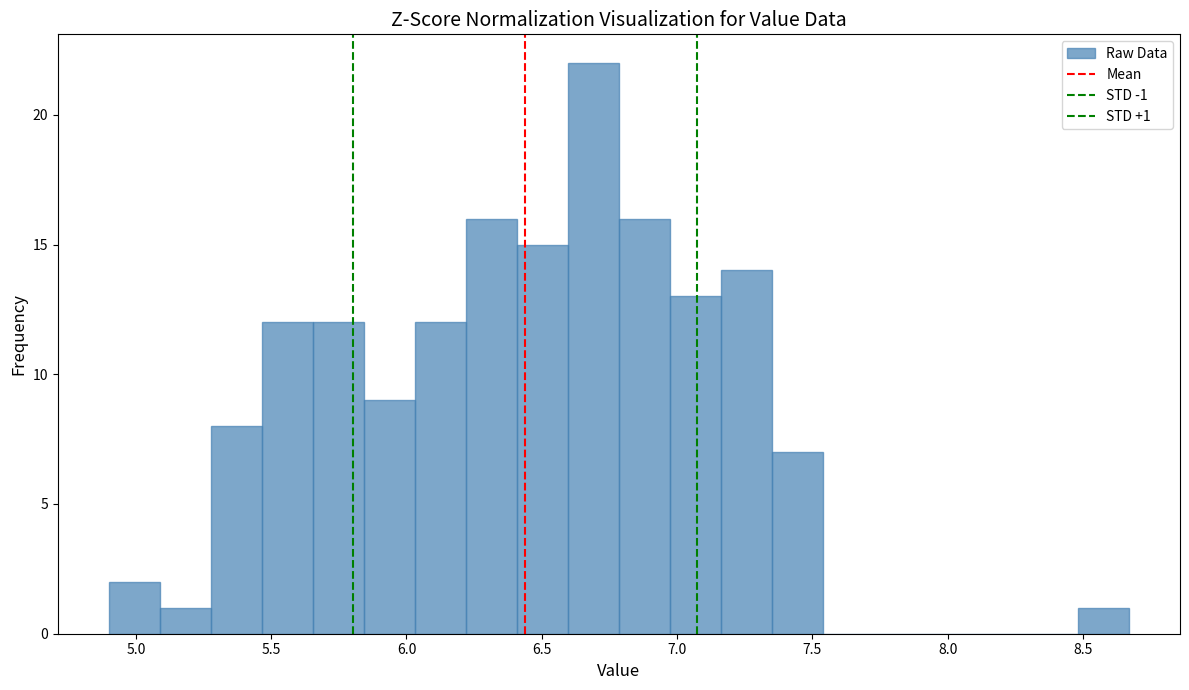

Around what value on the x-axis is the tallest bar? Give the approximate position of its centre, as read against the axis.

6.70